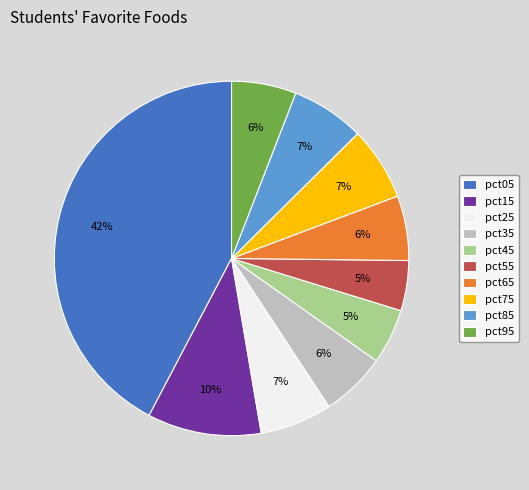

Is there any slice that represents more than half of the pie?

No